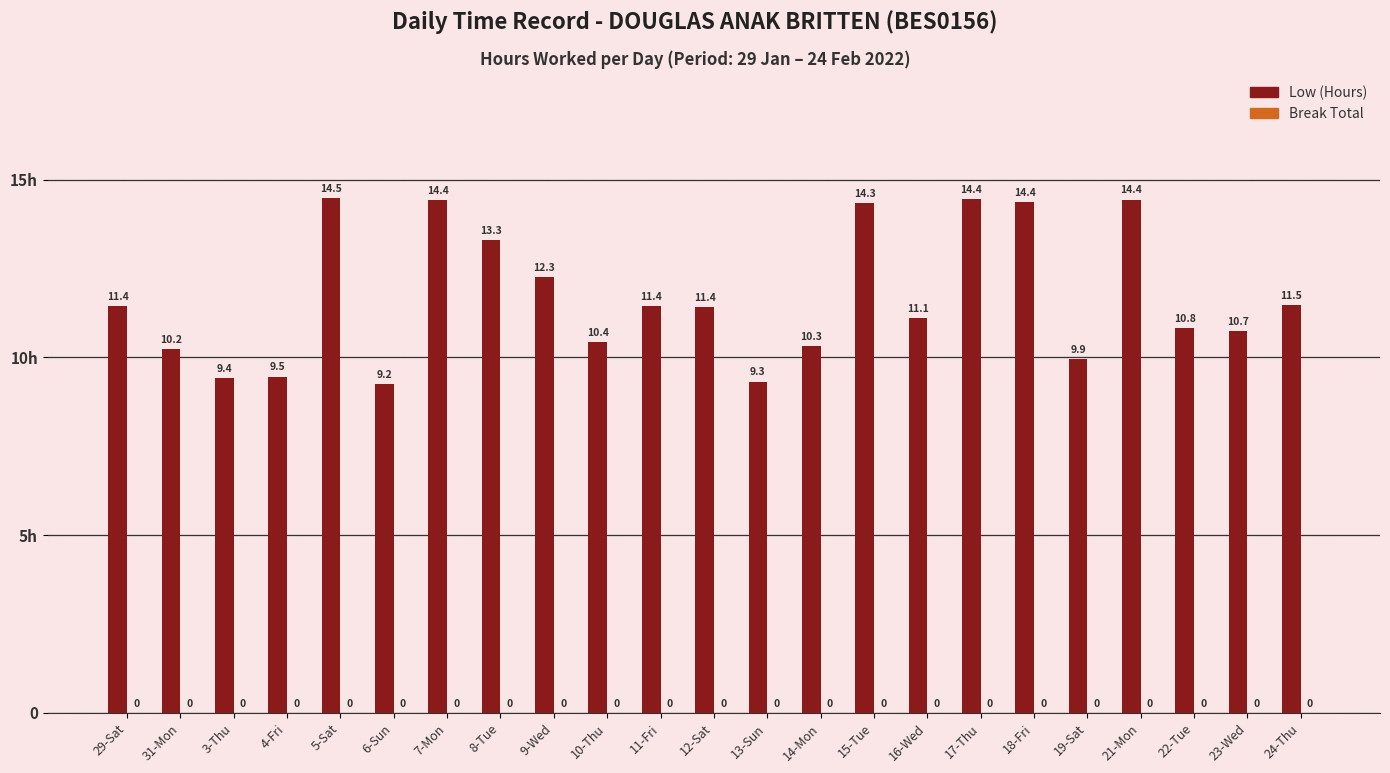

Does the chart contain any negative values?

No